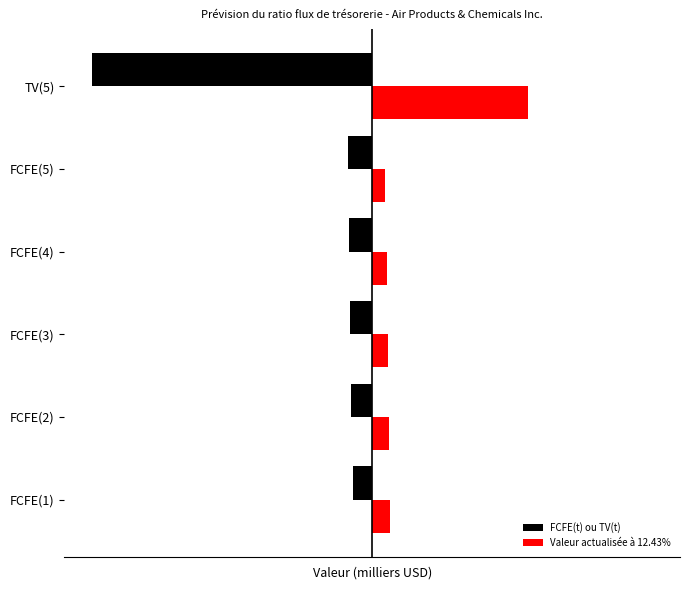

What are all the series names shown in the legend?

FCFE(t) ou TV(t), Valeur actualisée à 12.43%